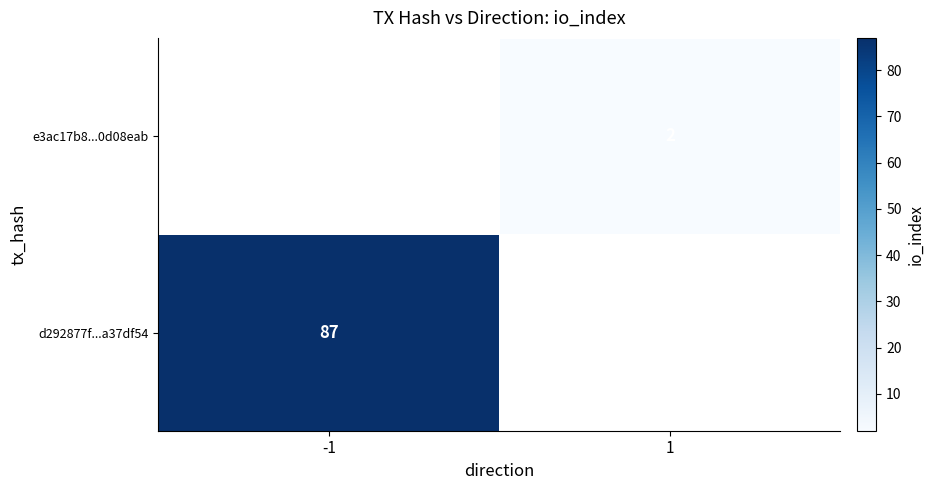

Is it true that d292877f...a37df54 equals 31 at -1?

False